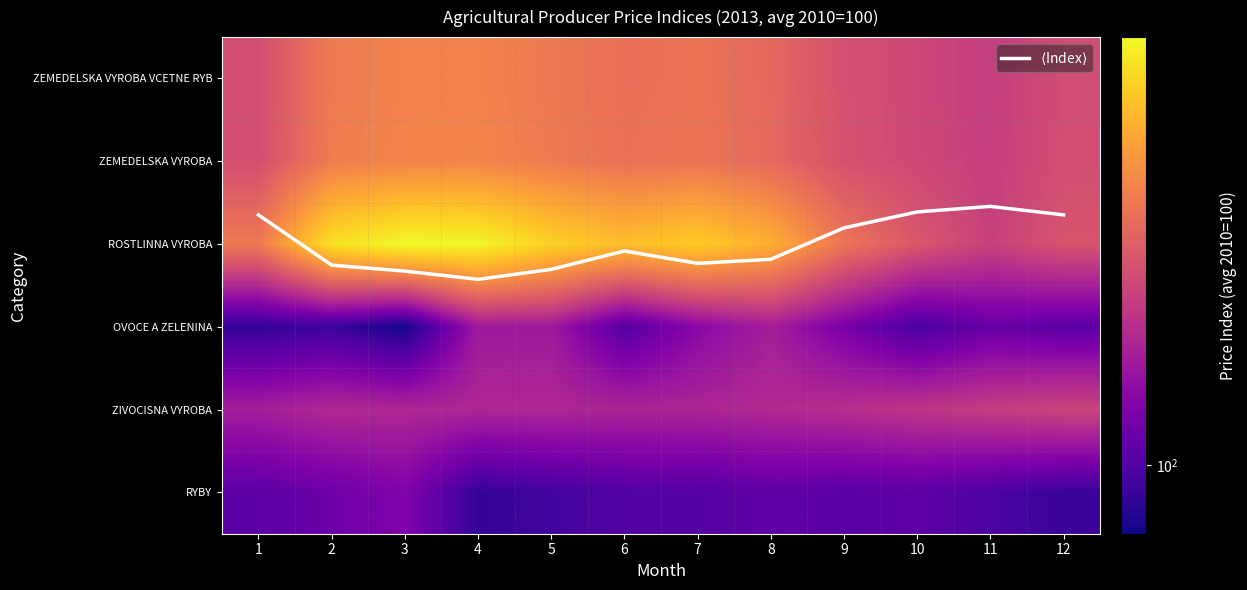

The value of $\langle$Index$\rangle$ at 4 is 2.4. True or false?

True